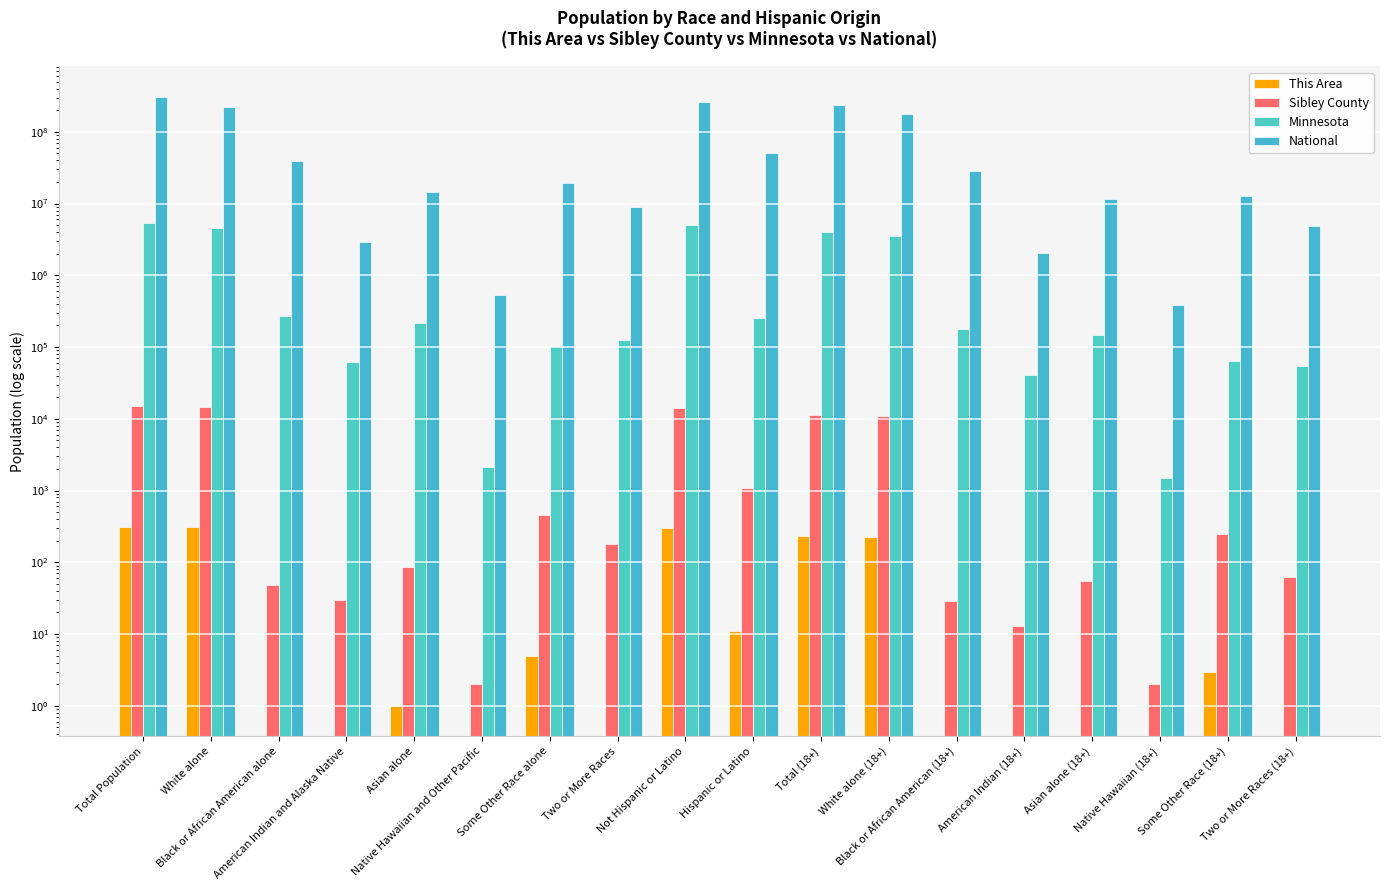

What is the label of the 5th bar from the right?

American Indian (18+)